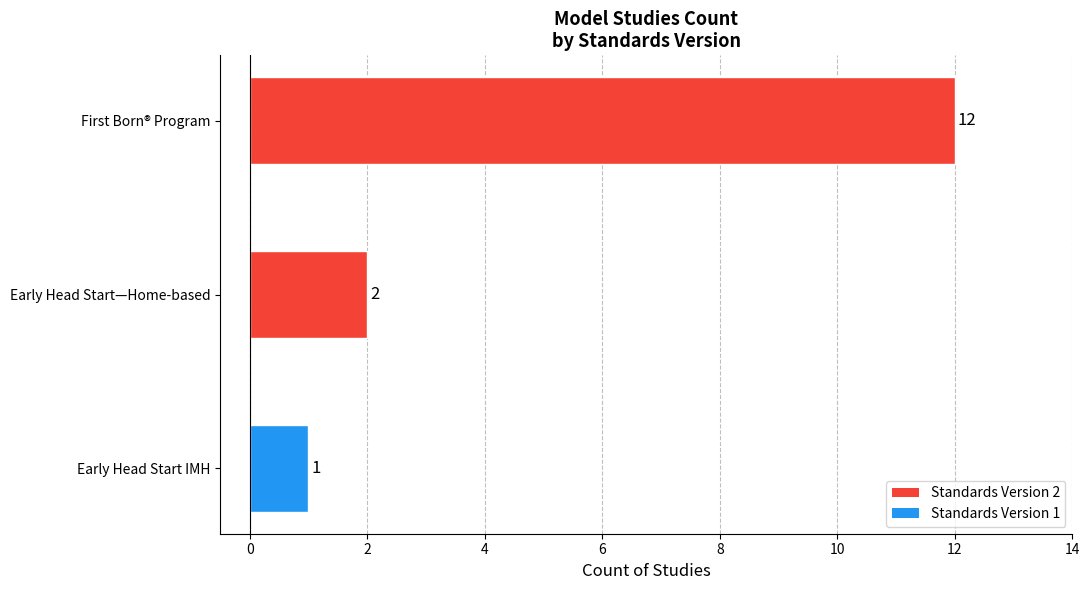

How many data points does each series have?

3